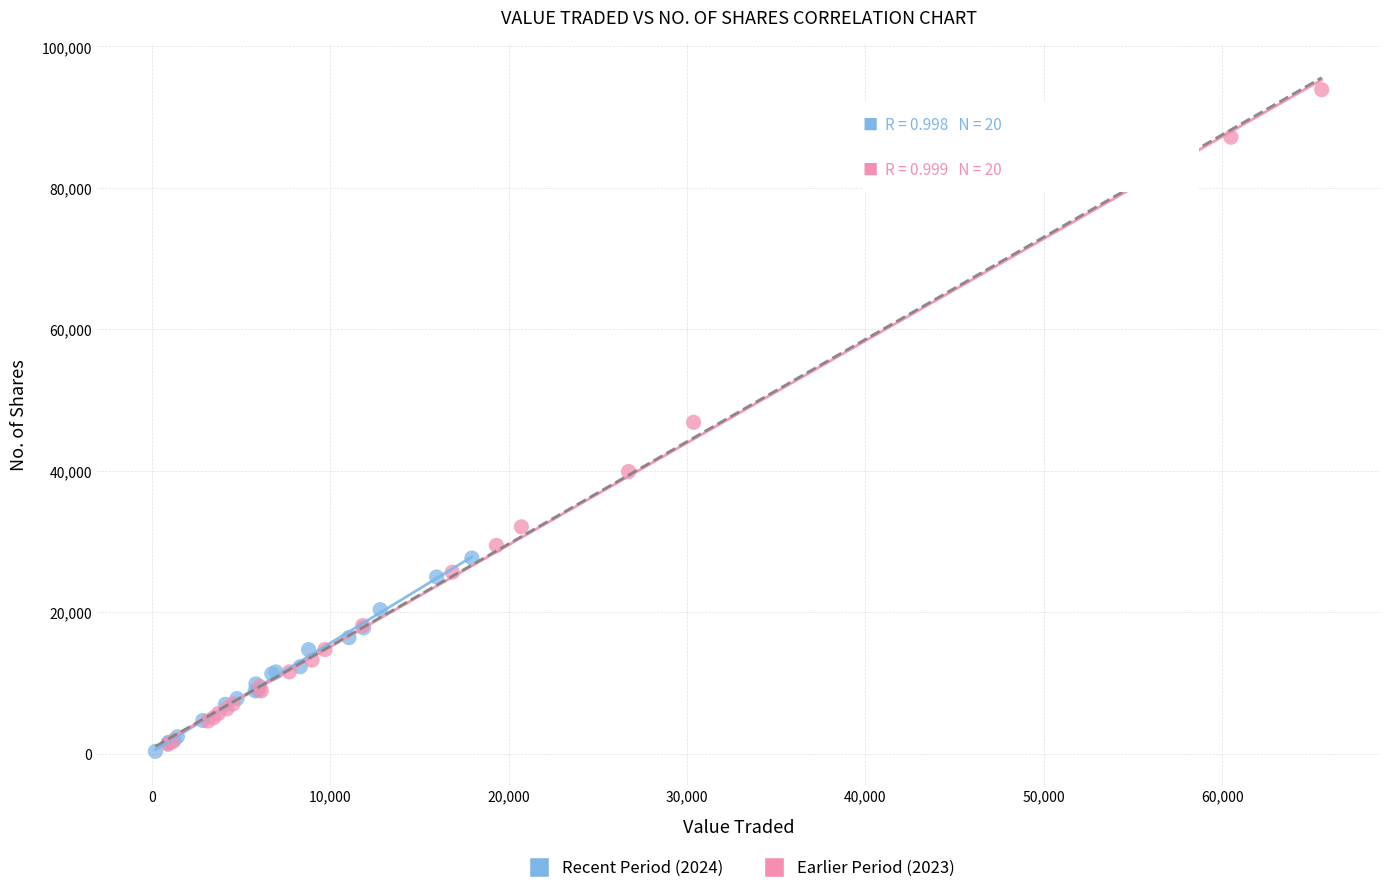

Which series has the largest Y range (max minus min)?

Earlier Period (2023)